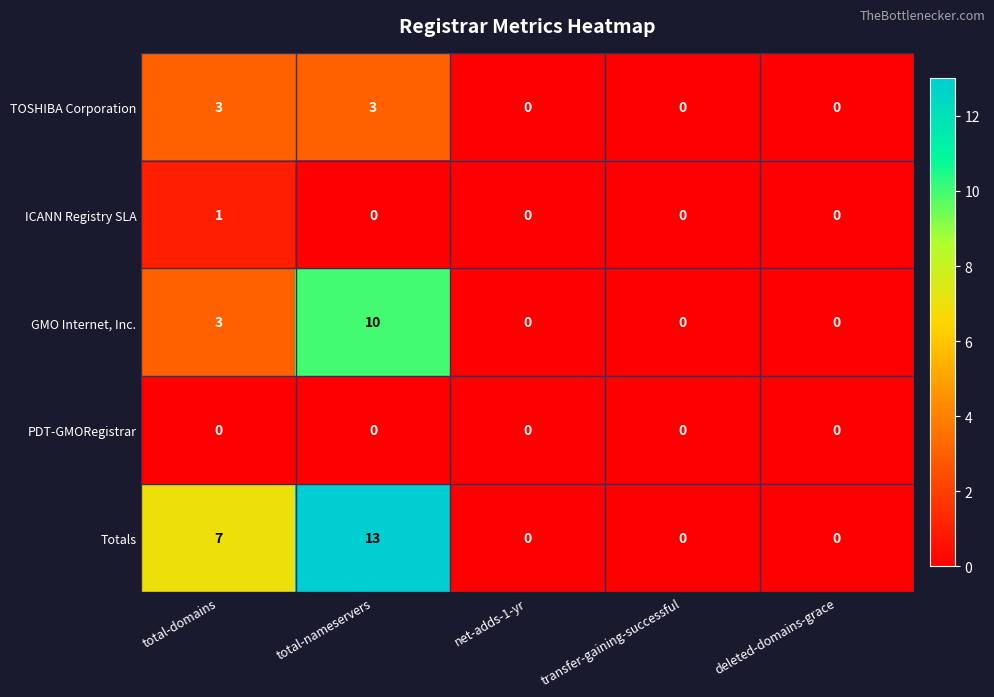

Which series has the largest total across all categories?

Totals